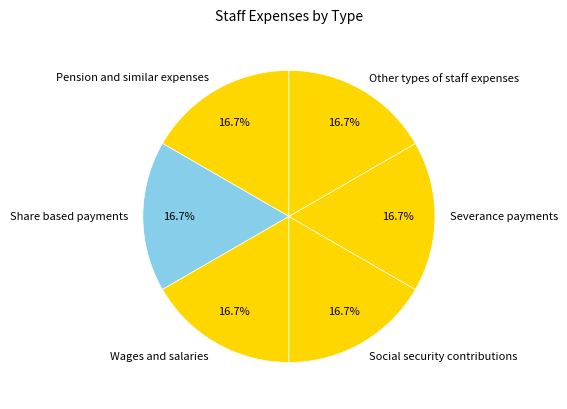

To the nearest percent, what is the combined percentage of Share based payments and Social security contributions?

33%